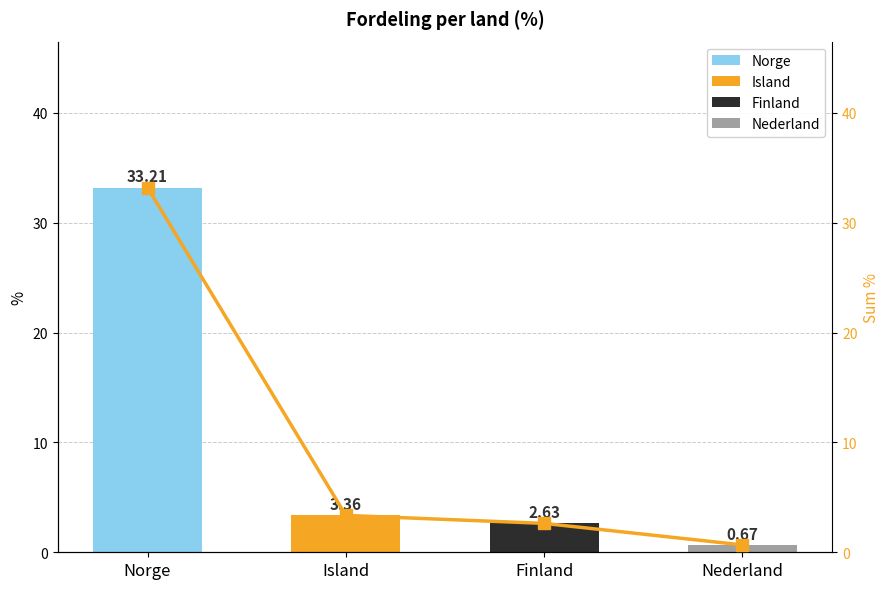

Which has a higher value, Nederland or Island?

Island